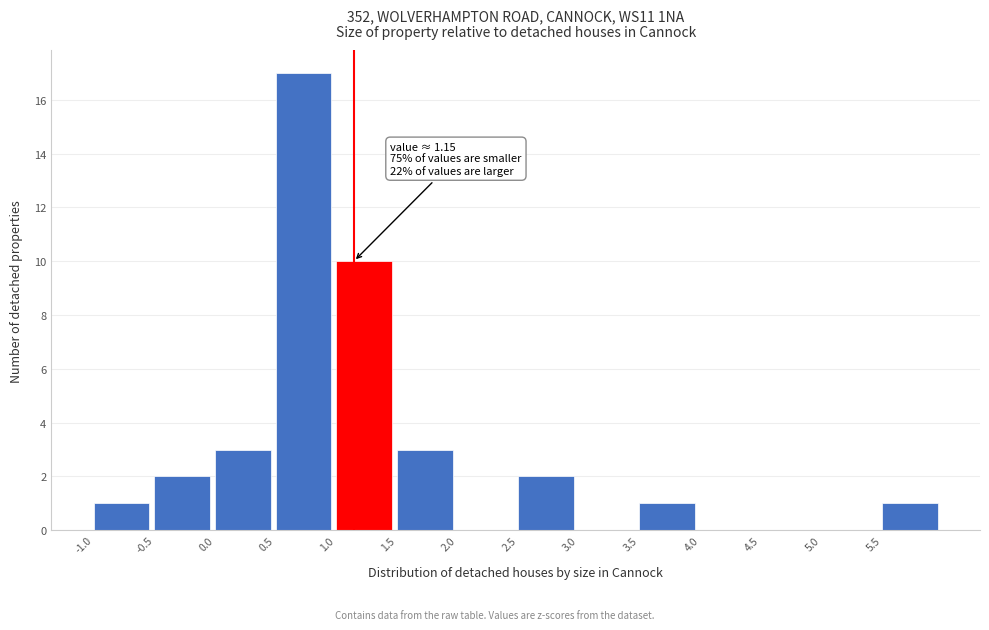

Which range on the x-axis has the tallest bar?

0.5 to 1.0